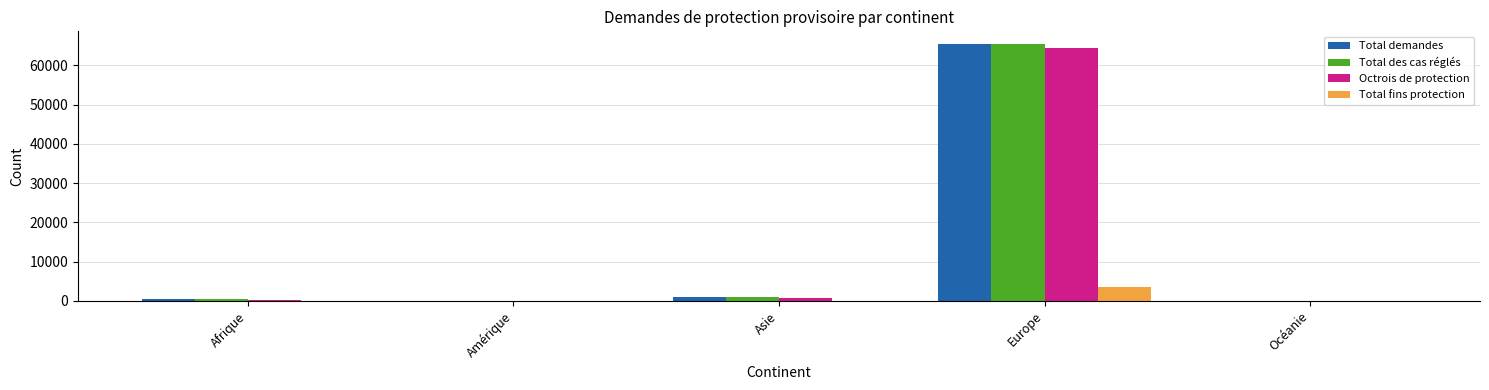

Between Afrique and Europe, which series saw the biggest shift?

Total des cas réglés